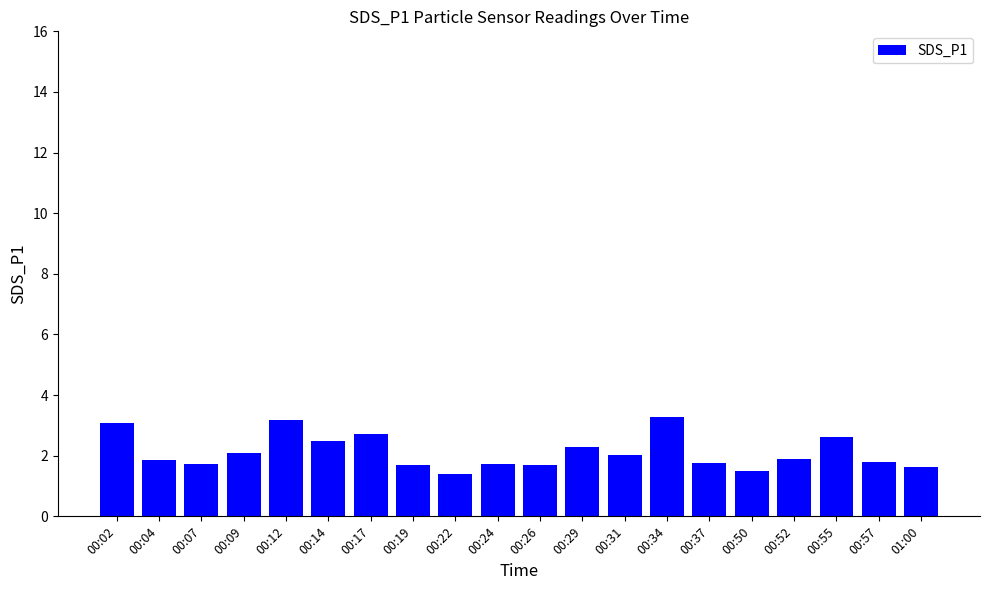

Are the bars grouped side by side (vs. stacked)?

No